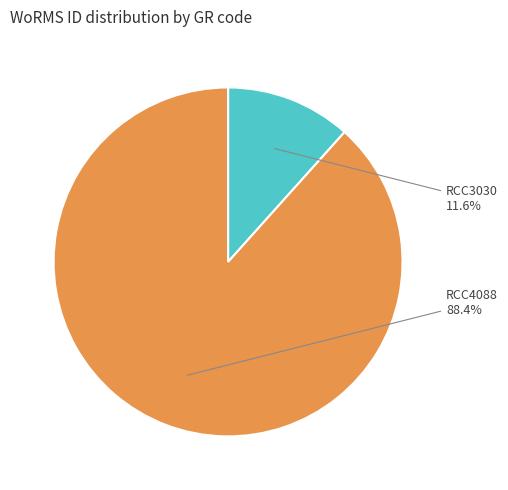

Rank the categories by value from highest to lowest.

RCC4088, RCC3030